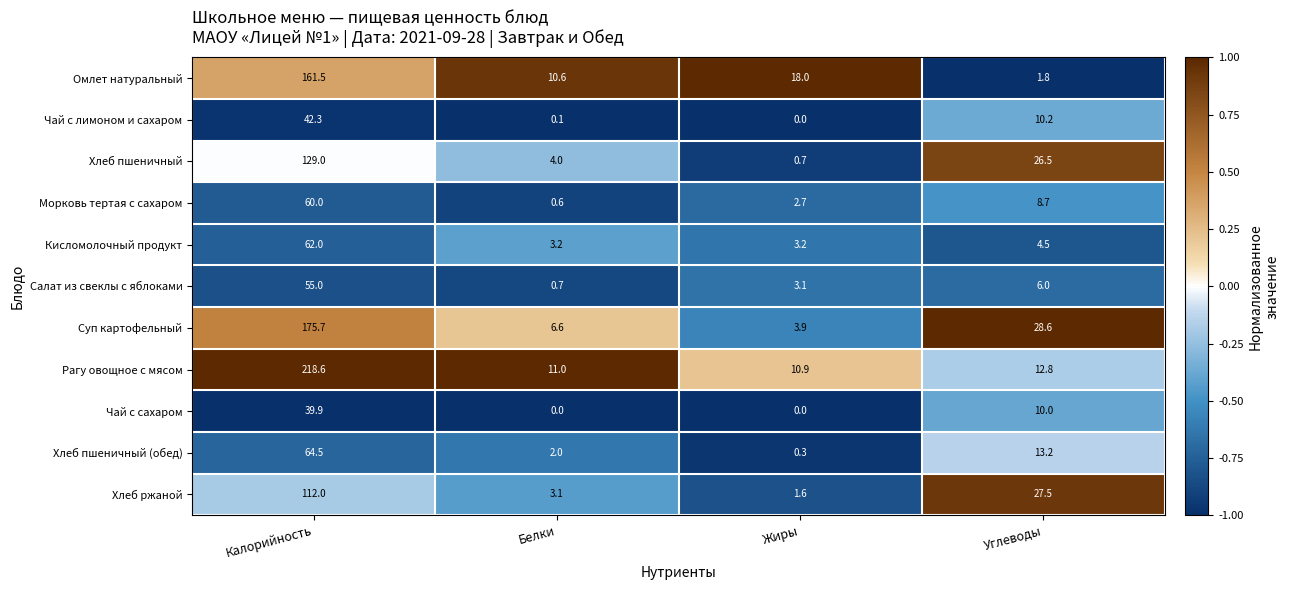

Between Жиры and Углеводы, which series saw the biggest shift?

Хлеб ржаной